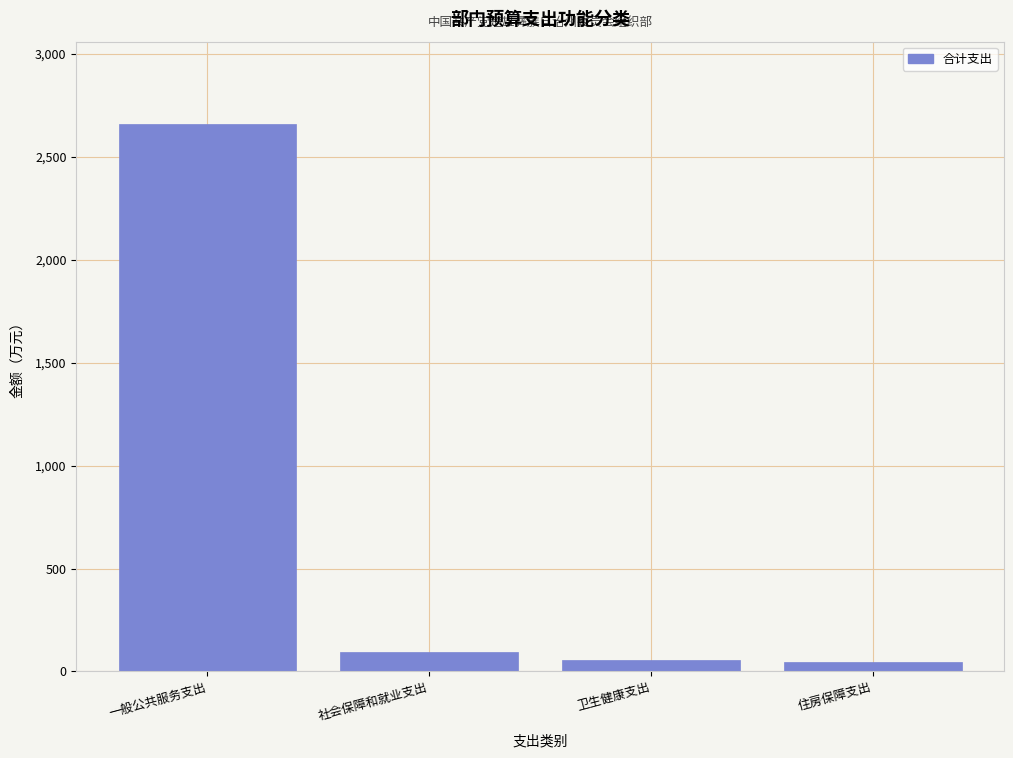

What is the label of the 2nd bar from the right?

卫生健康支出